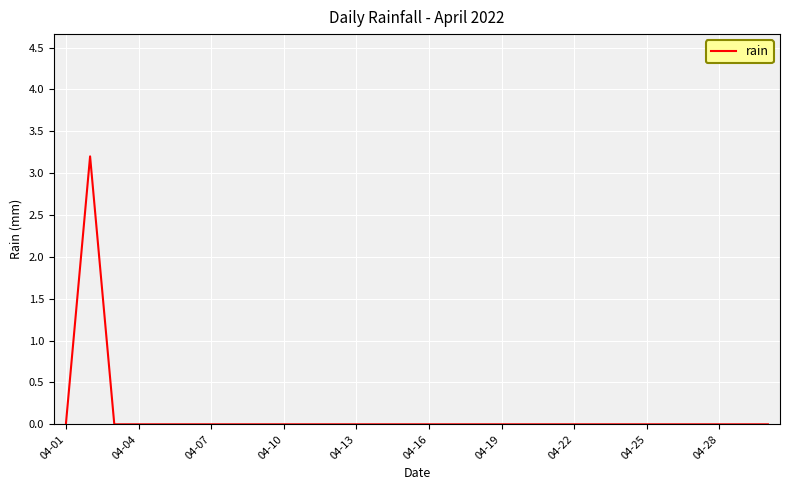

How many values are between 0 and 1?

29